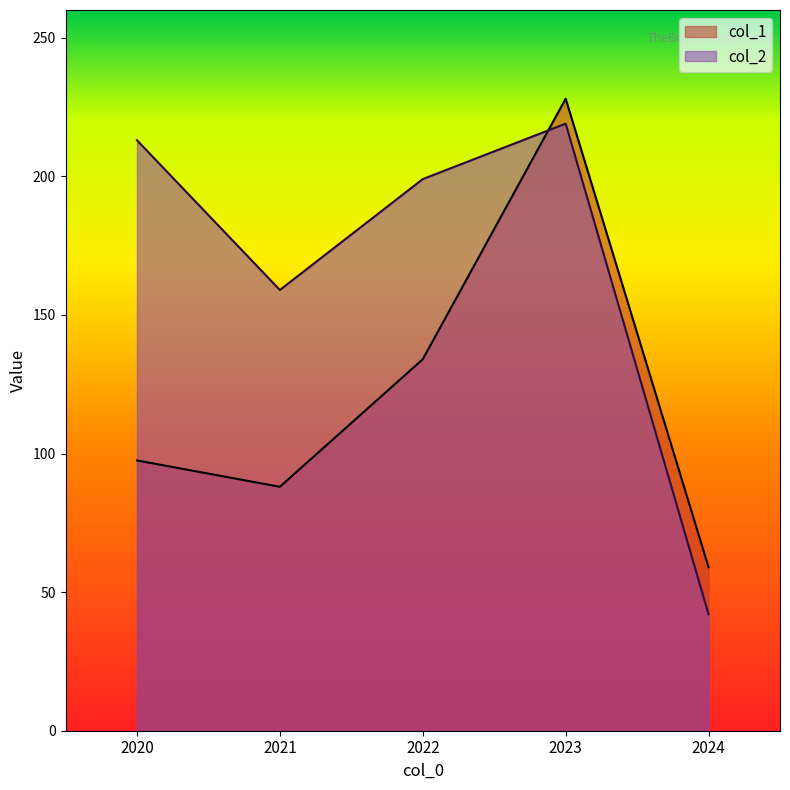

What is the spread (max minus min) of values at 2024?

17.0